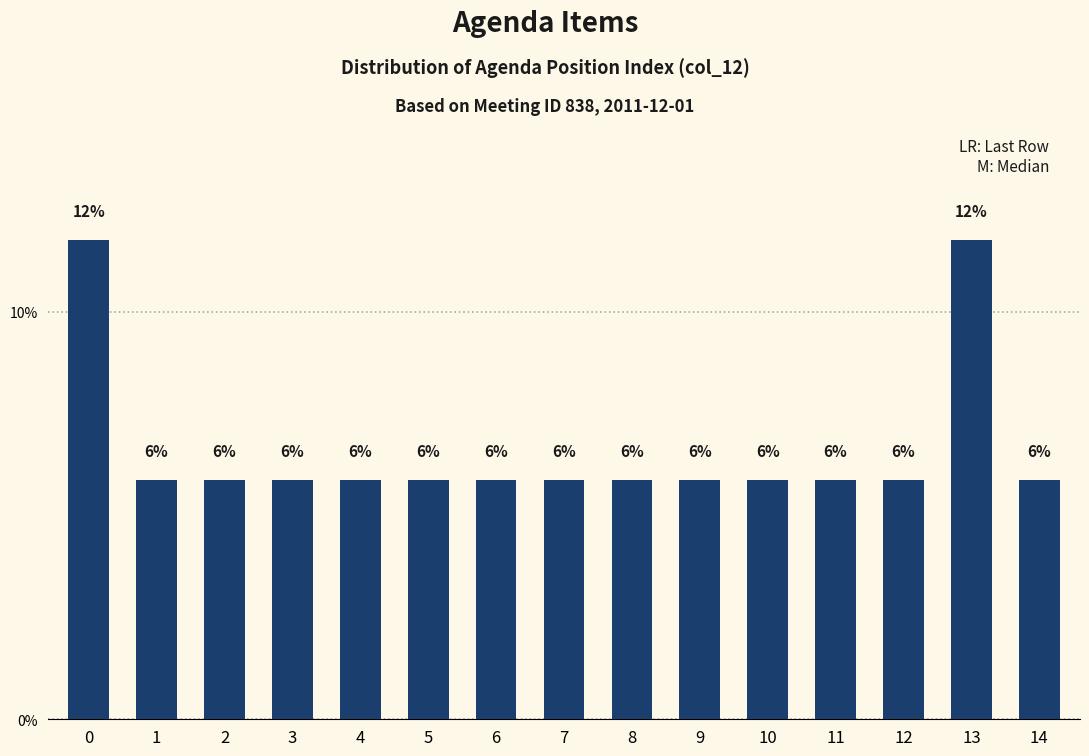

Are the bars horizontal?

No